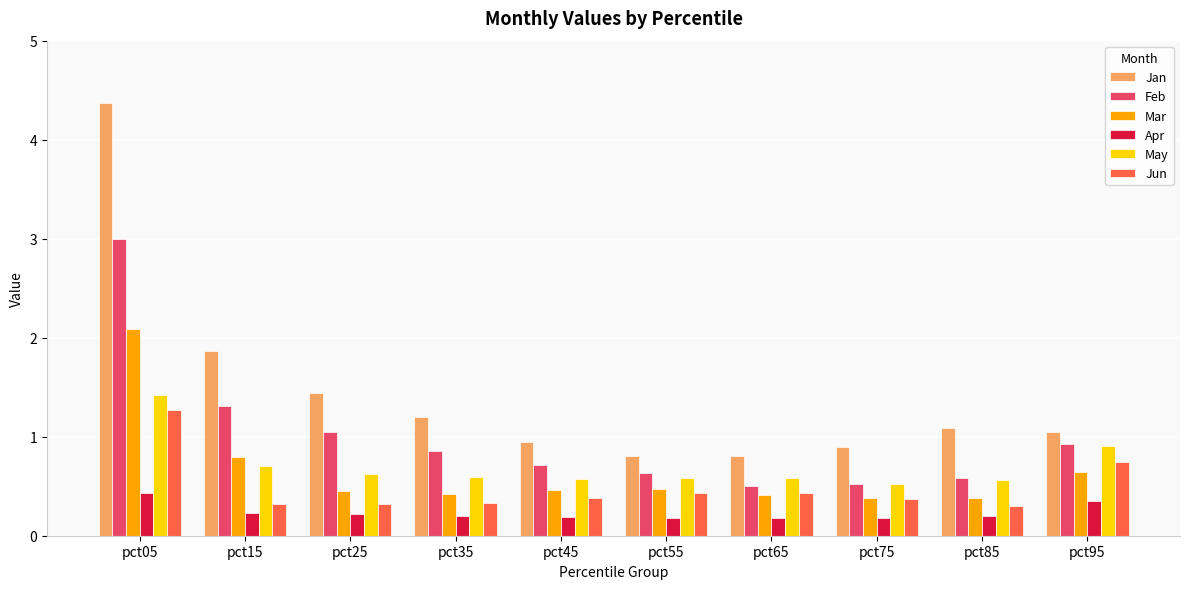

What is the difference between the highest and lowest values at pct45?

0.8